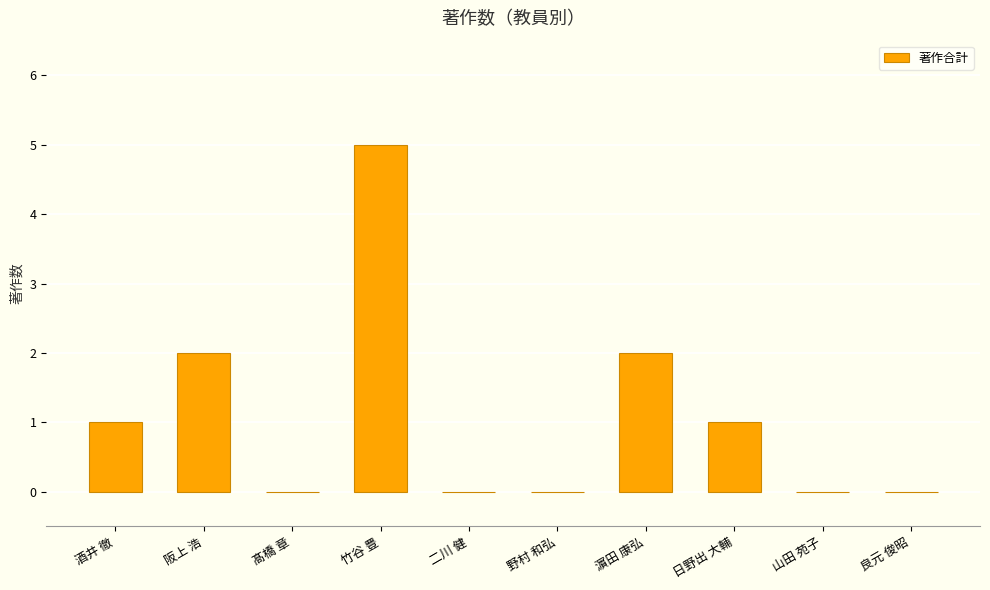

Count the number of categories in the chart.

10